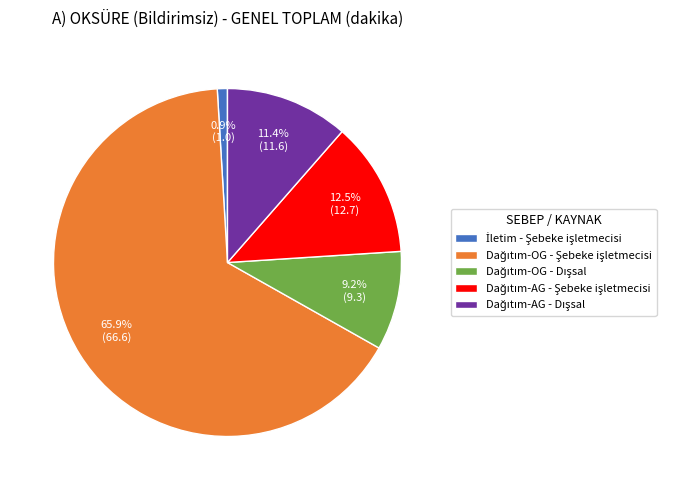

Count the number of slices in the pie.

5